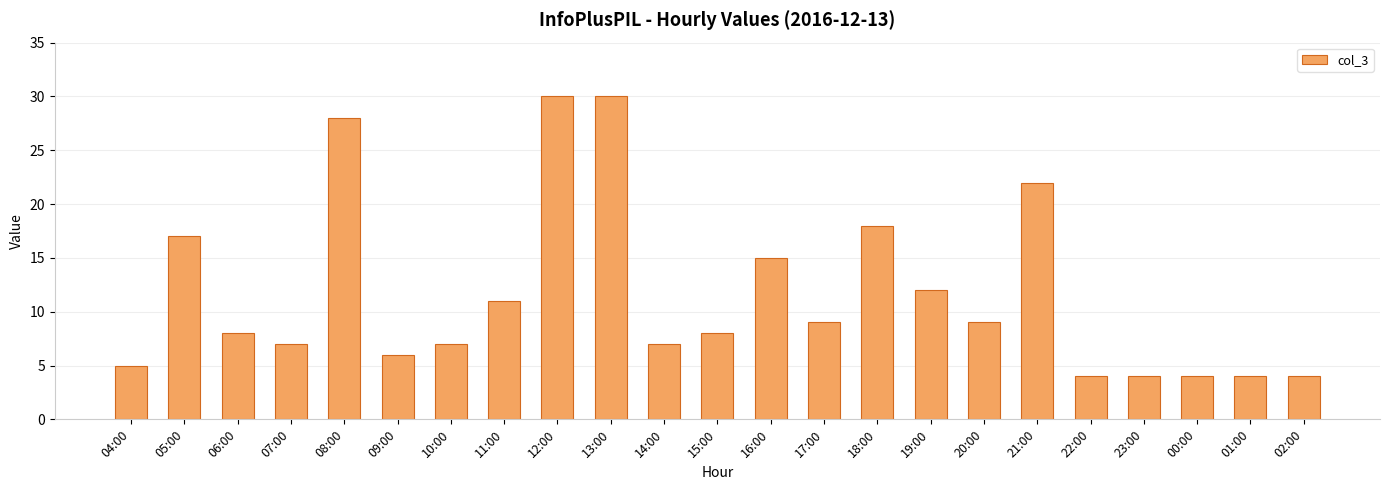

What value does the data have at 10:00?

7